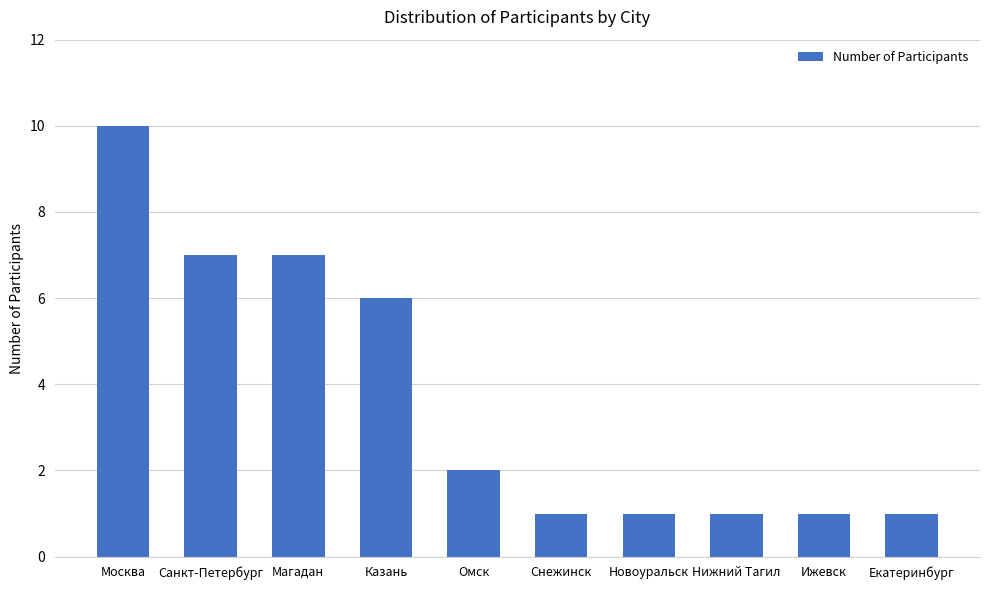

What position from the right is Казань?

7